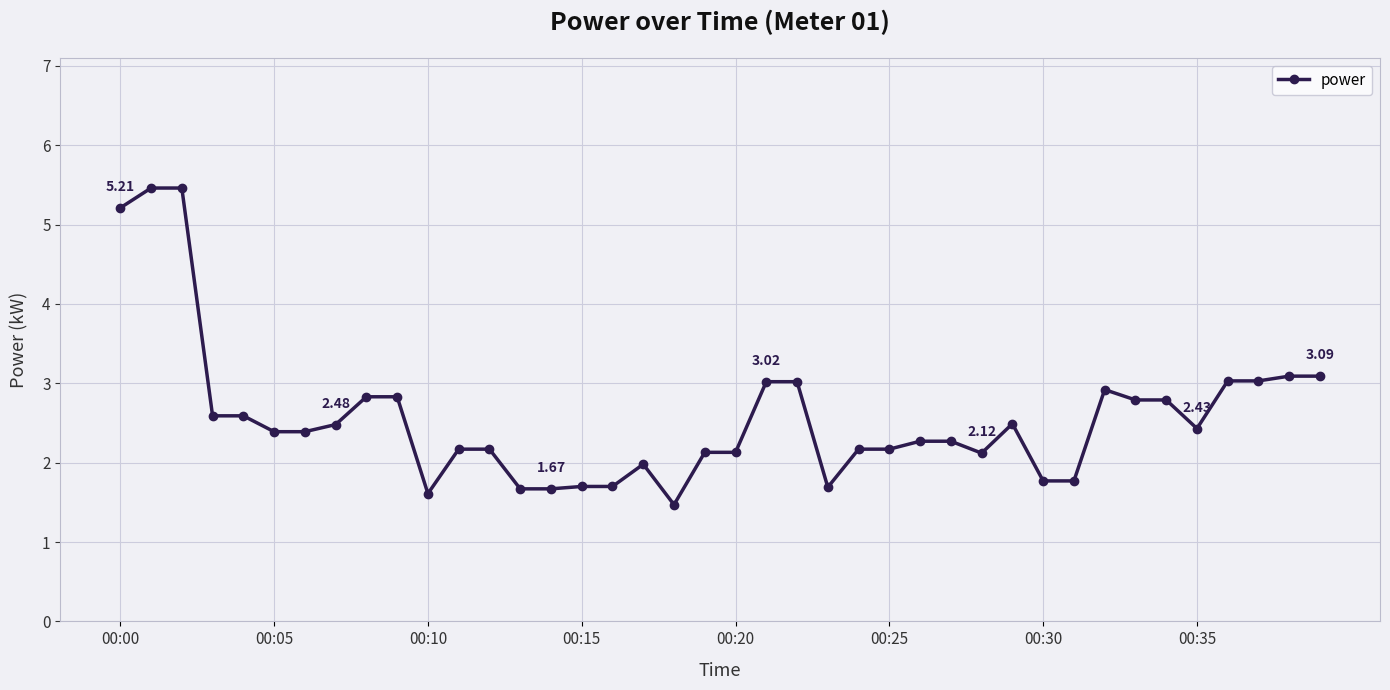

Reading left to right, what are all the values shown in this chart?

5.2	5.5	5.5	2.6	2.6	2.4	2.4	2.5	2.8	2.8	1.6	2.2	2.2	1.7	1.7	1.7	1.7	2.0	1.5	2.1	2.1	3.0	3.0	1.7	2.2	2.2	2.3	2.3	2.1	2.5	1.8	1.8	2.9	2.8	2.8	2.4	3.0	3.0	3.1	3.1